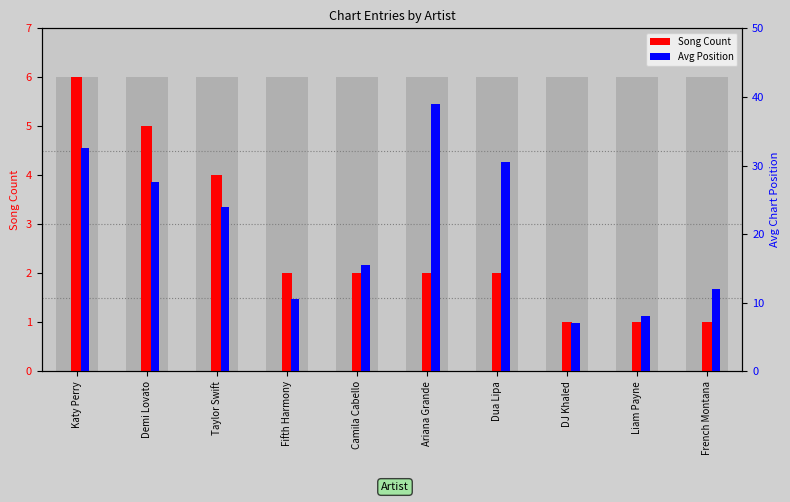

At which label does Avg Position first exceed 24?

Katy Perry